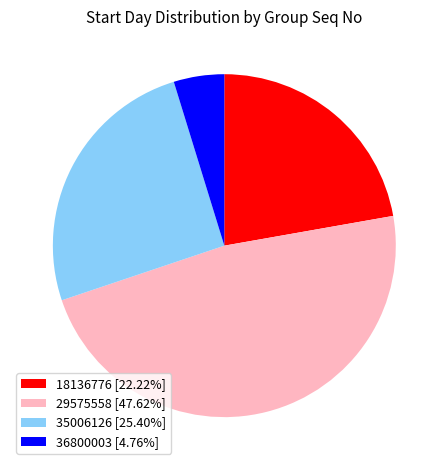

Which slice is the smallest?

36800003